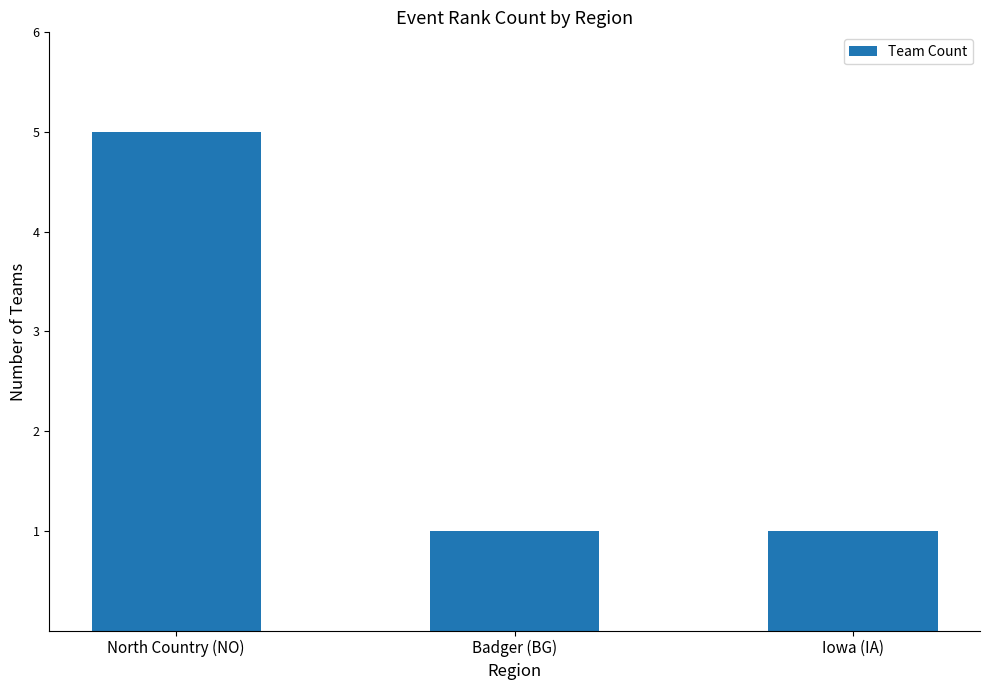

Between North Country (NO) and Iowa (IA), which is larger?

North Country (NO)